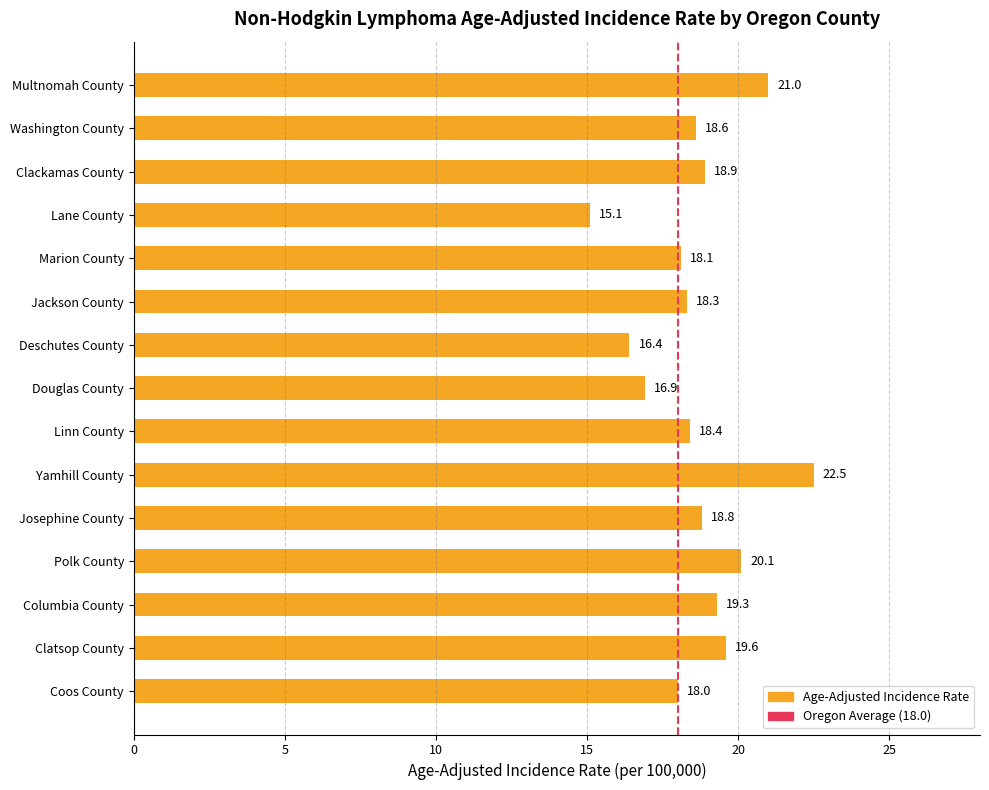

List the labels in order of value, largest first.

Yamhill County, Multnomah County, Polk County, Clatsop County, Columbia County, Clackamas County, Josephine County, Washington County, Linn County, Jackson County, Marion County, Coos County, Douglas County, Deschutes County, Lane County